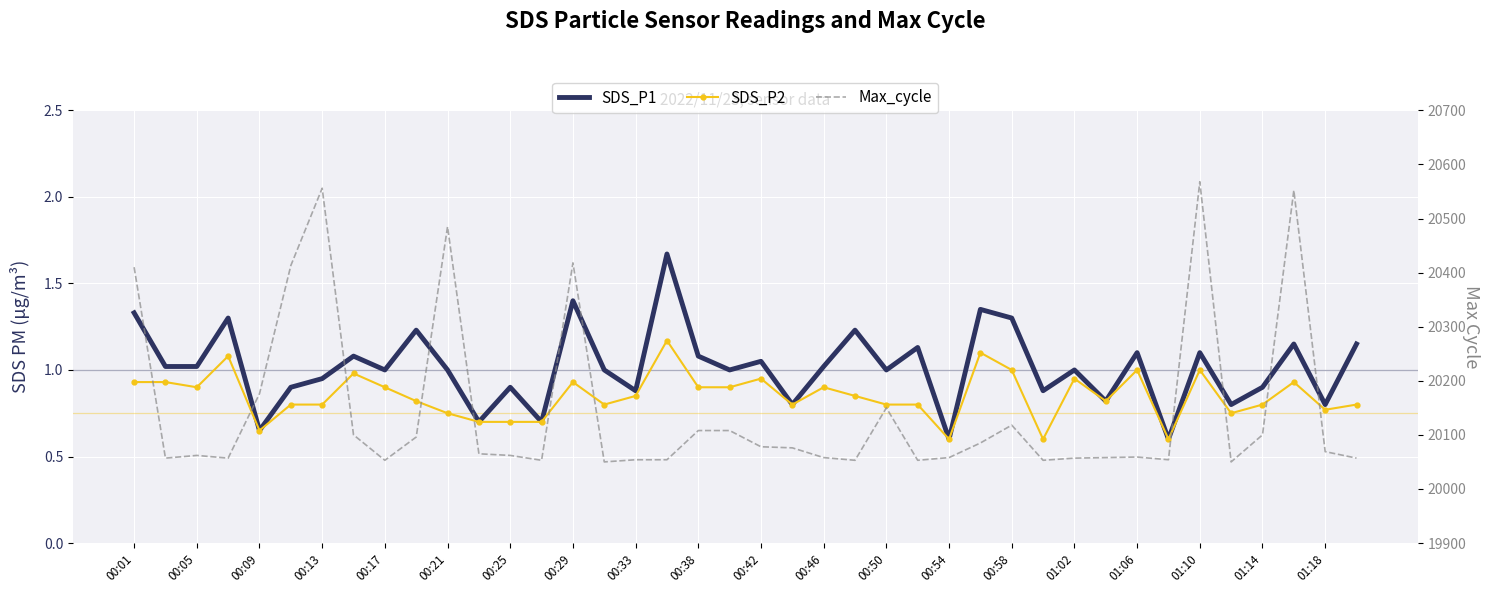

Read the SDS_P2 value at 00:50.

0.8